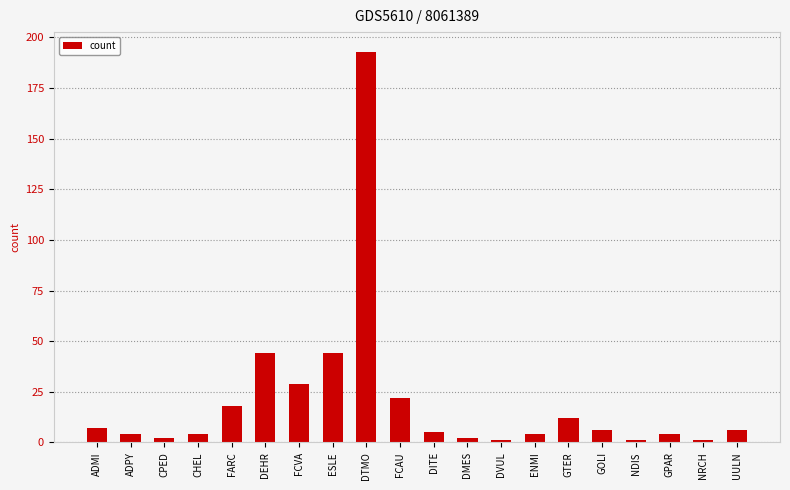

What is the change in value from FCVA to NRCH?

-28